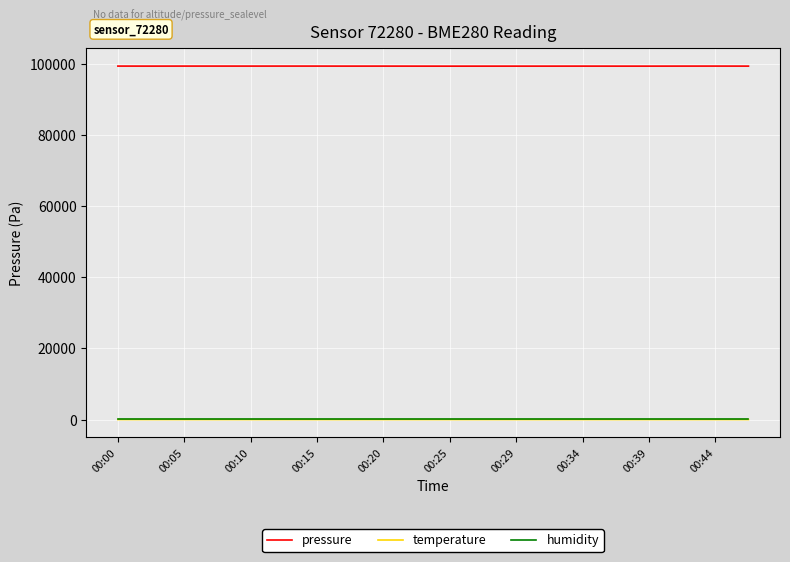

True or false: pressure has more than 1 interior local peaks.

True